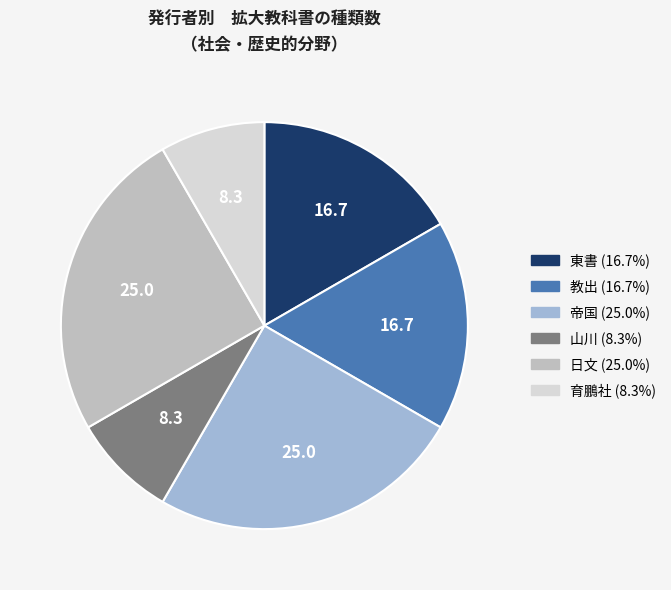

Combined, do 教出 and 山川 account for over 50%?

No